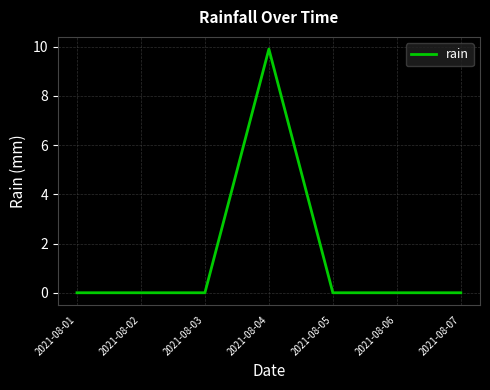

The value at 2021-08-01 is -6.5. True or false?

False